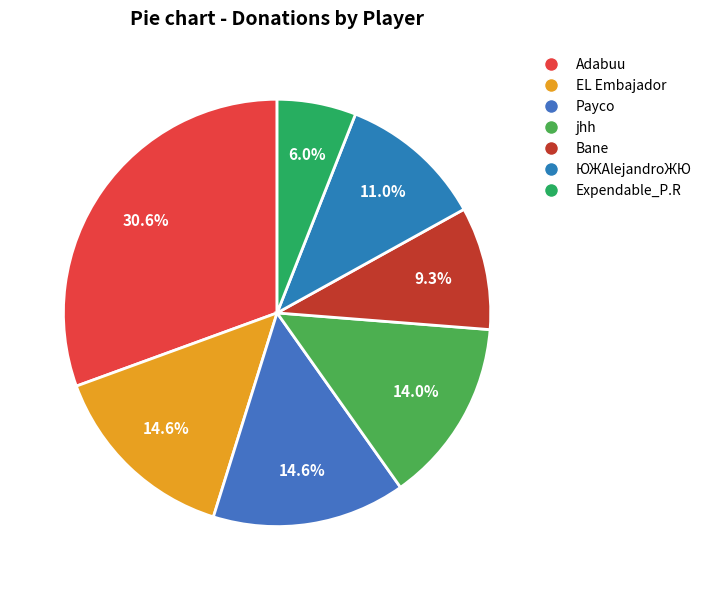

What is the total percentage of EL Embajador and jhh?

28.6%